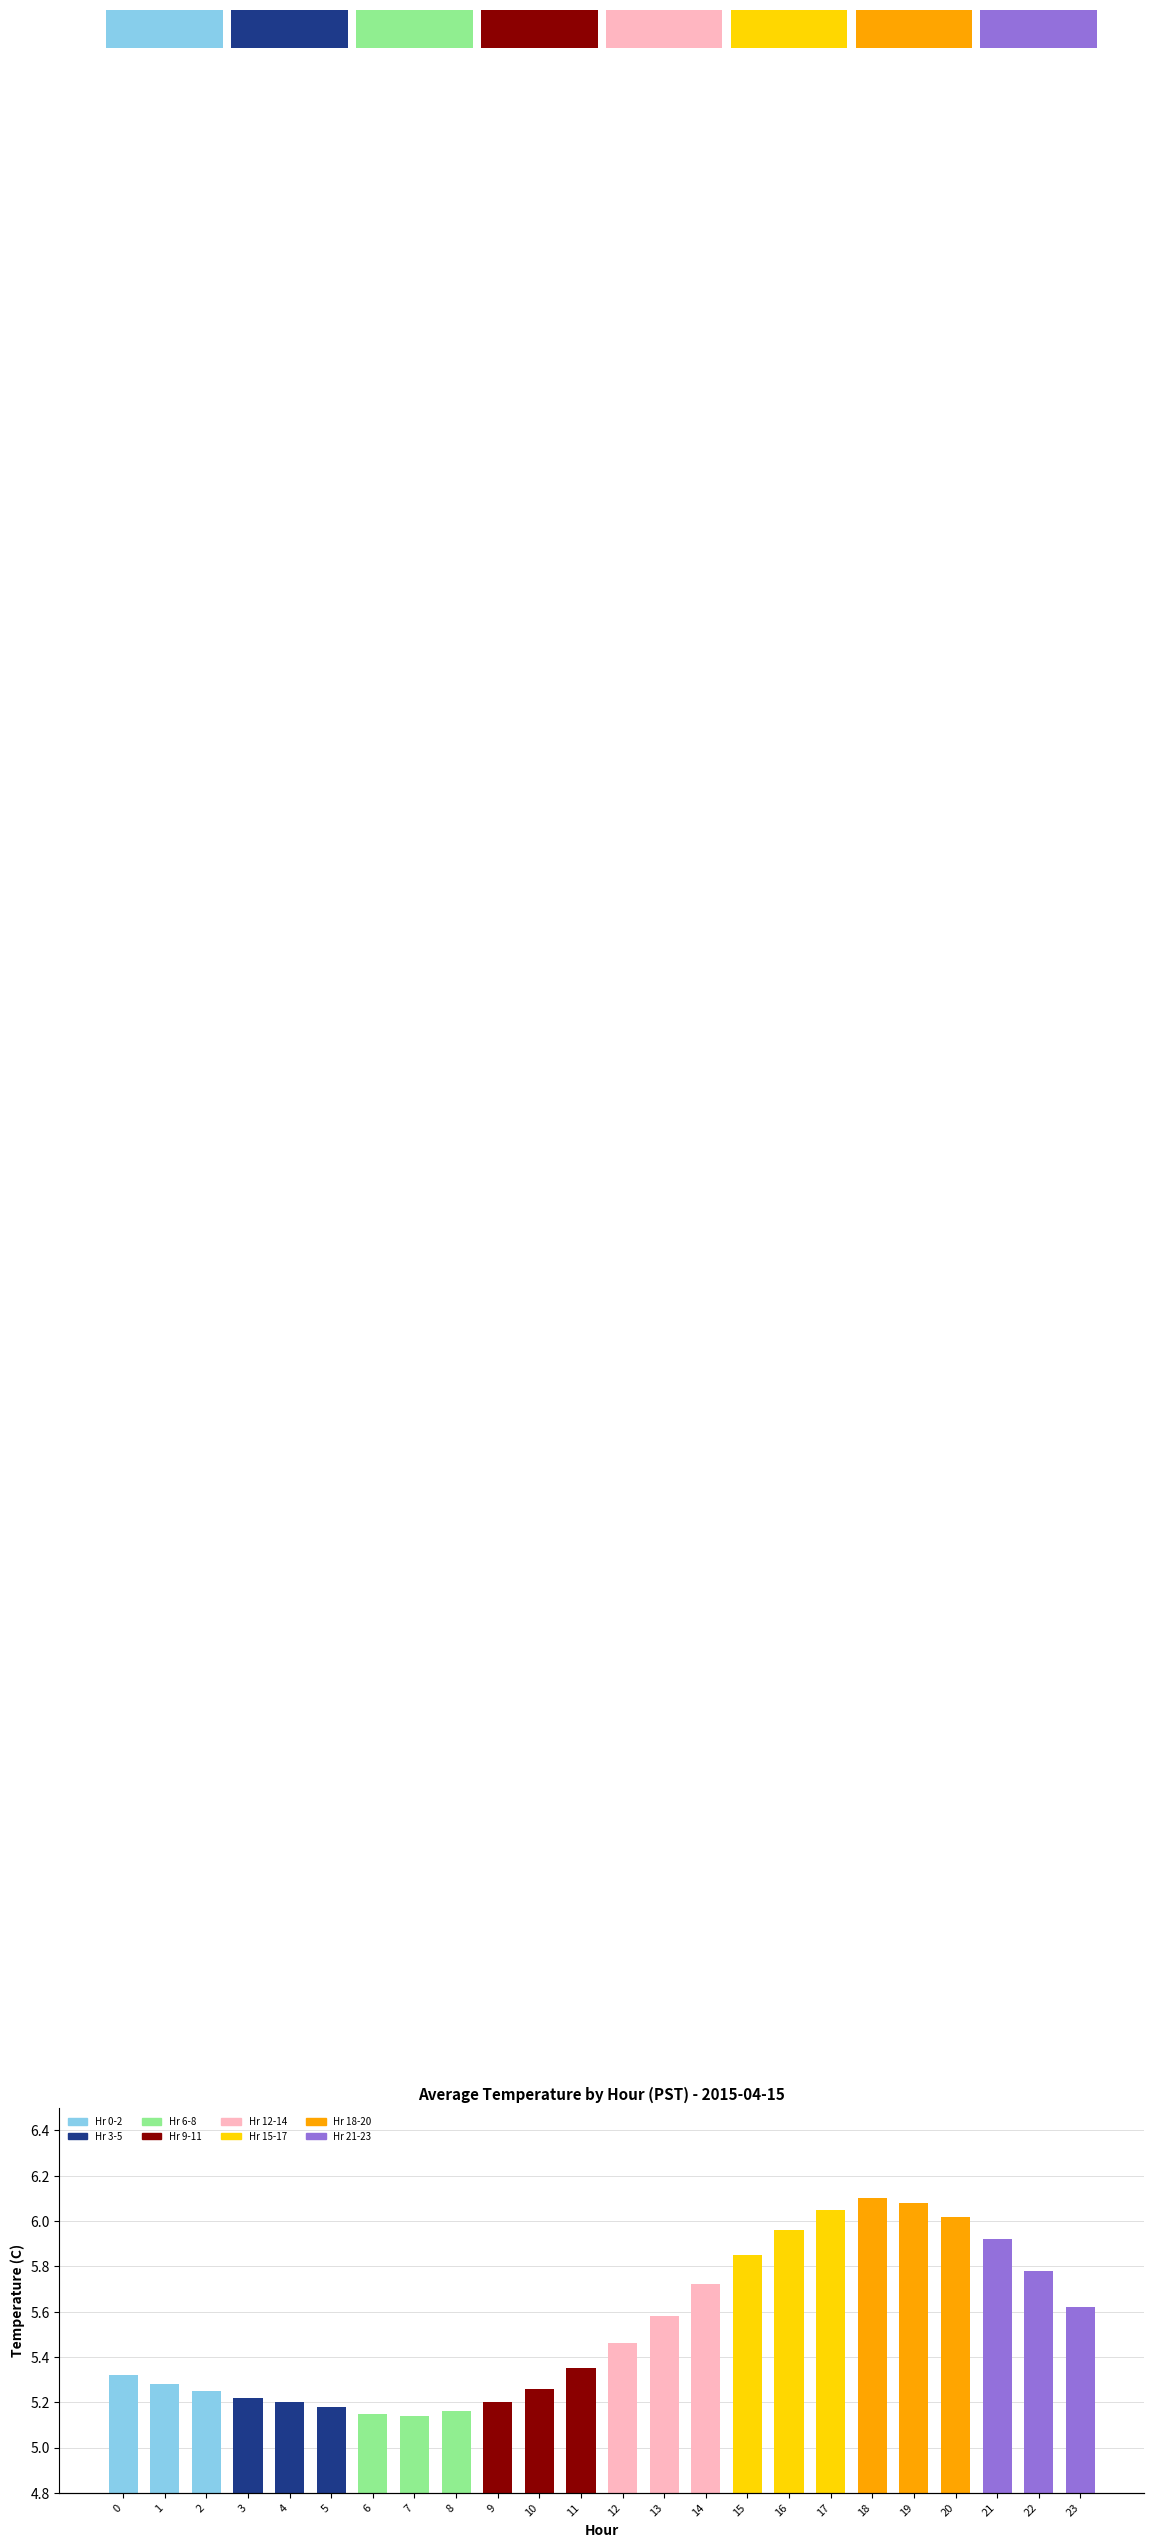

Rank the categories by value from lowest to highest.

7, 6, 8, 5, 4, 9, 3, 2, 10, 1, 0, 11, 12, 13, 23, 14, 22, 15, 21, 16, 20, 17, 19, 18